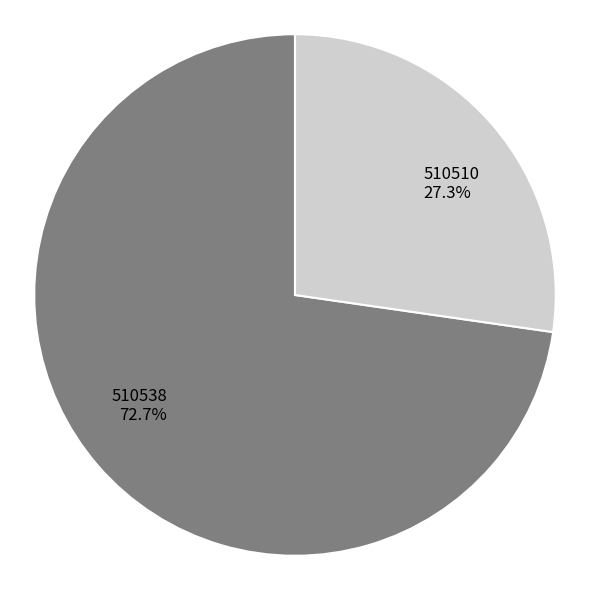

What portion of the pie excludes 510510?

72.7%